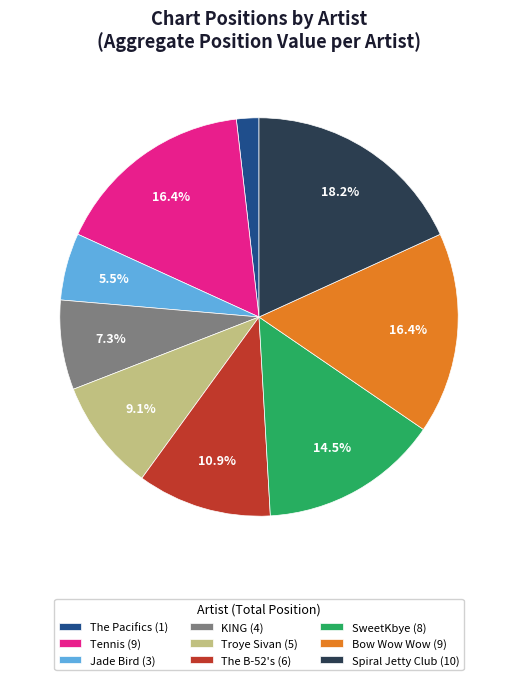

What is the smallest slice in the pie chart?

The Pacifics (1)